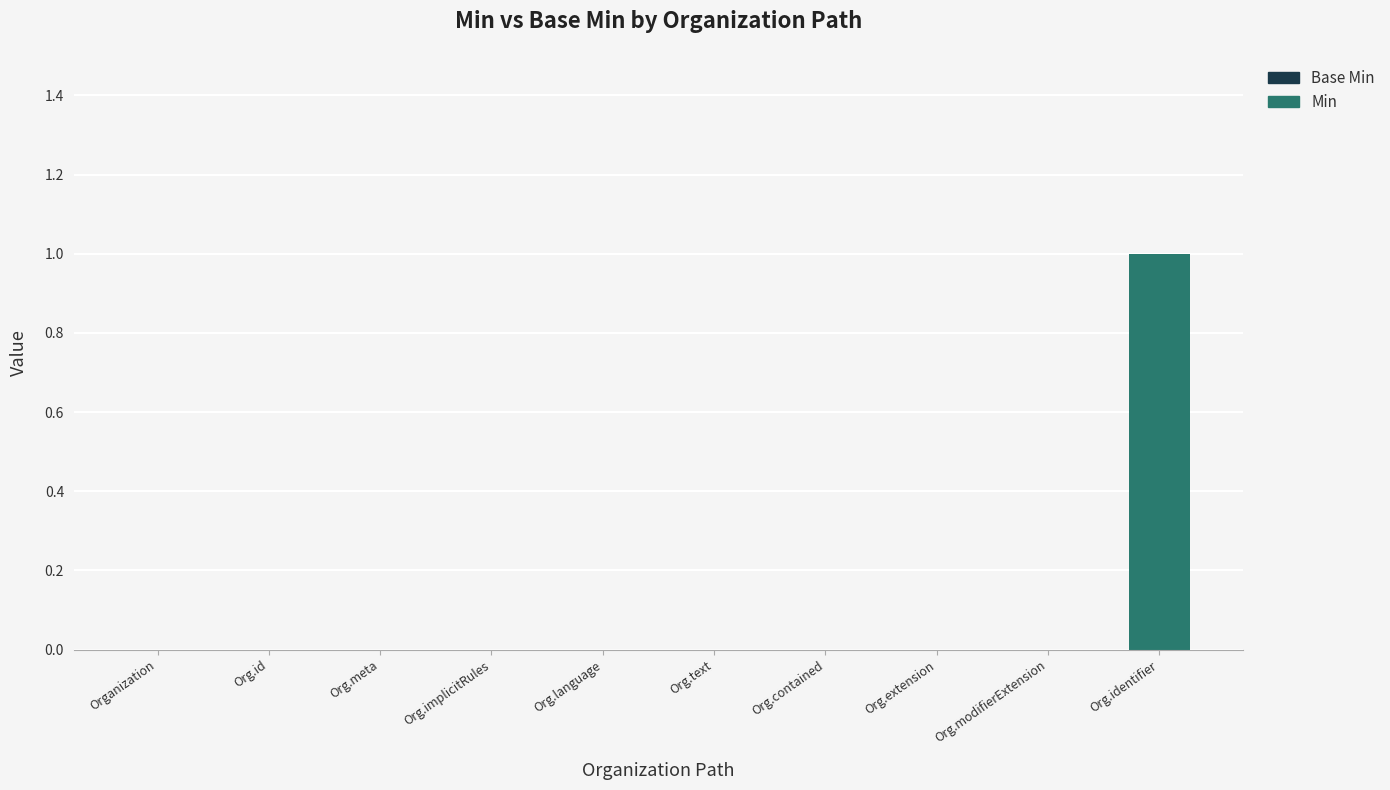

True or false: the data shows 0 at Org.language.

True